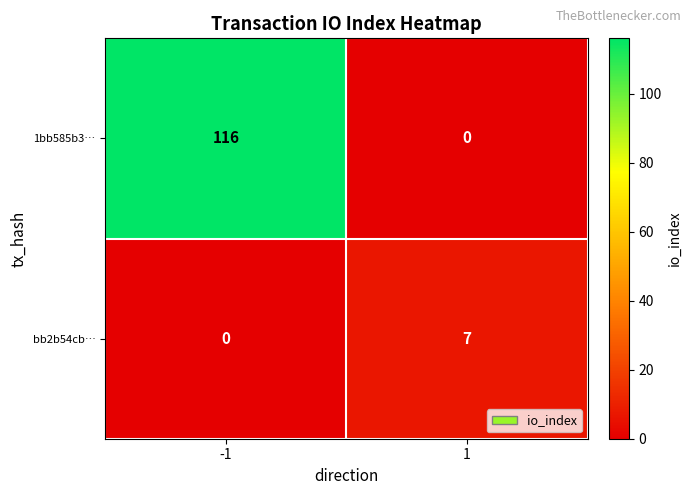

Reading left to right, transcribe all the data shown in this chart.

1bb585b3…: -1=116	1=0
bb2b54cb…: -1=0	1=7